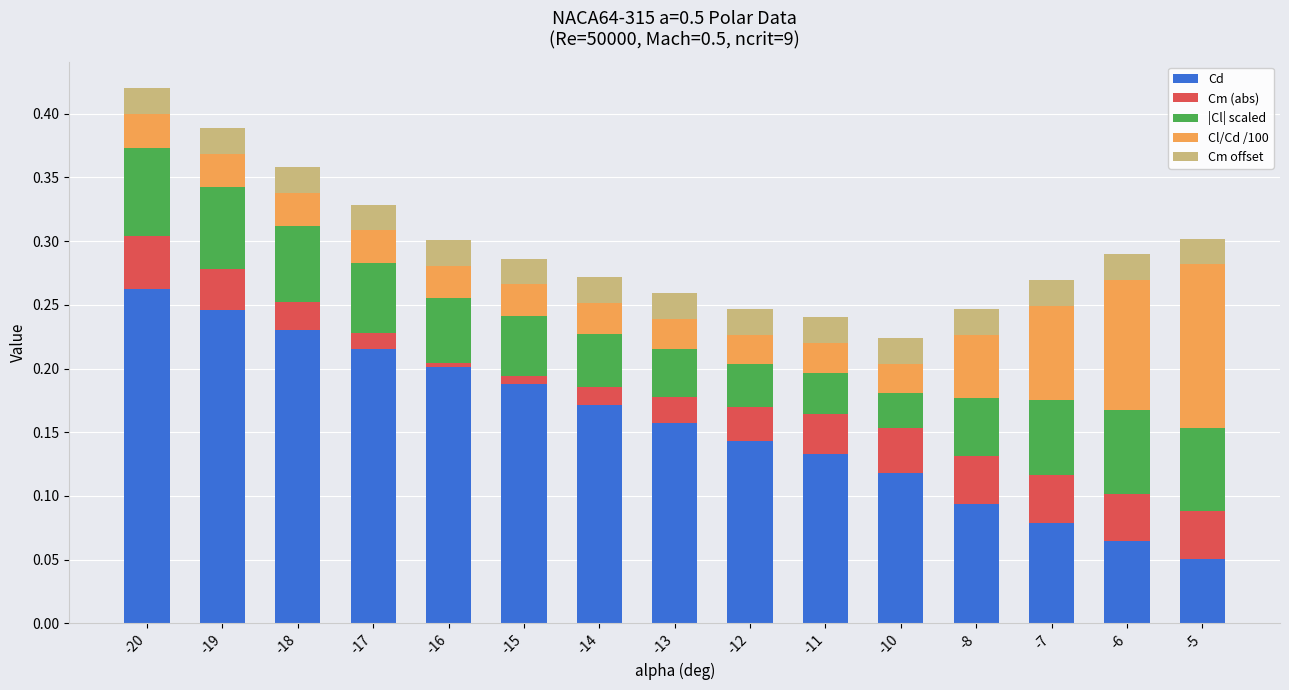

At which label does Cd reach its peak?

-20